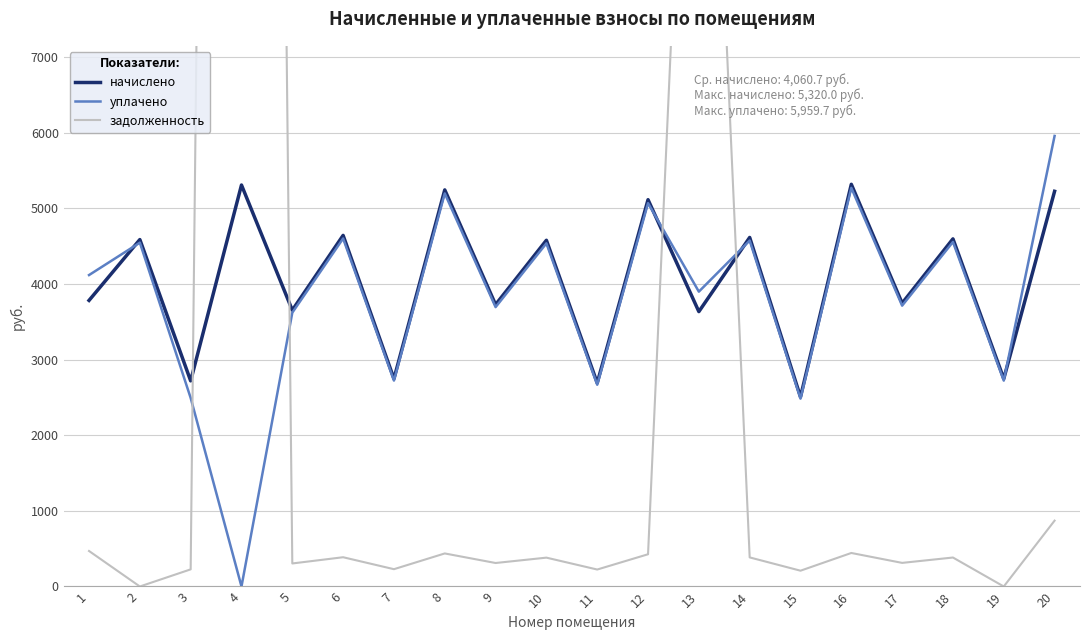

Is this an area chart (filled region under the line)?

No